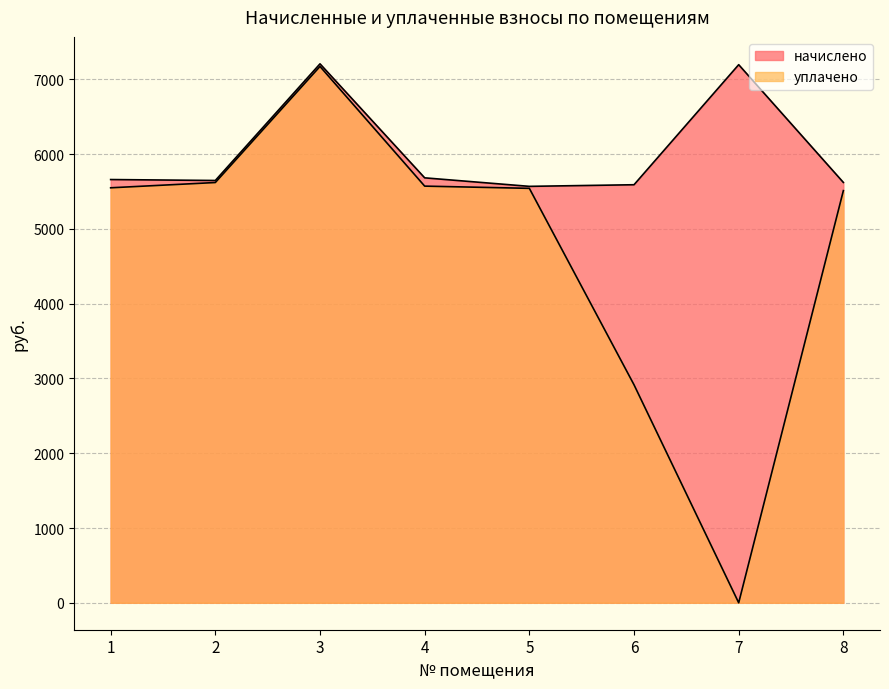

What is the total value across all series at 3?

14382.5